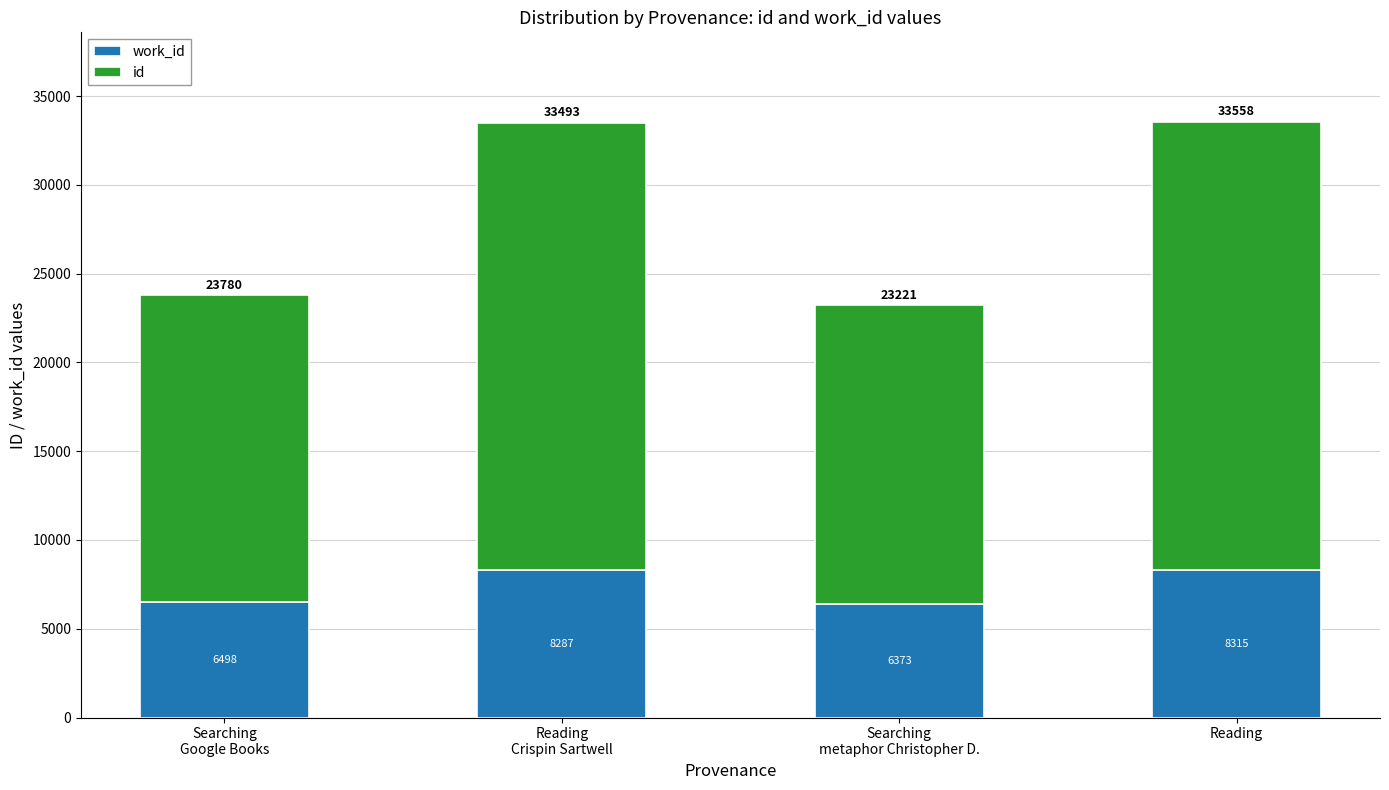

At which category is the sum across all series the highest?

Reading